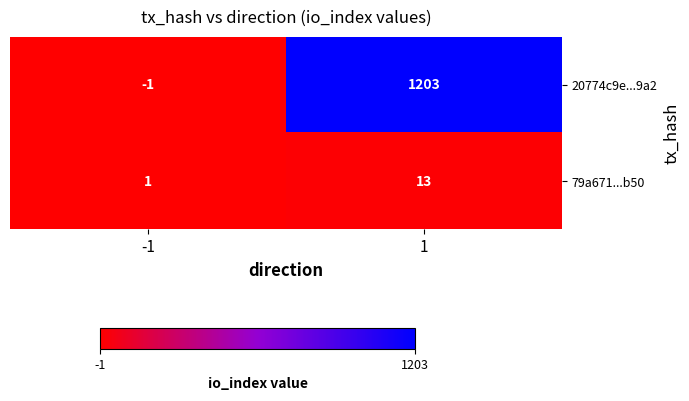

Which series has the largest total across all categories?

20774c9e...9a2